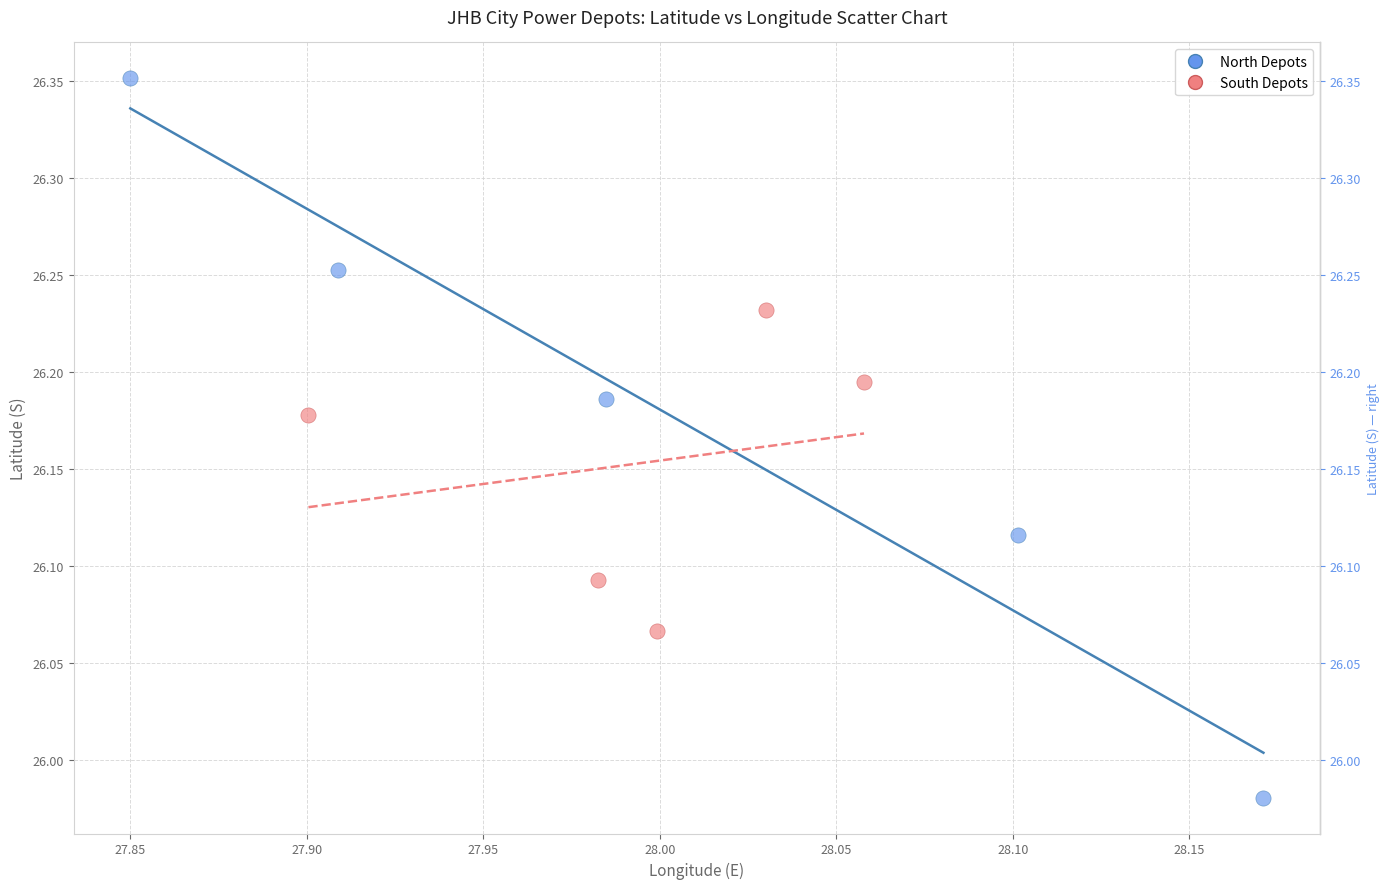

What are all the series names shown in the legend?

North Depots, South Depots